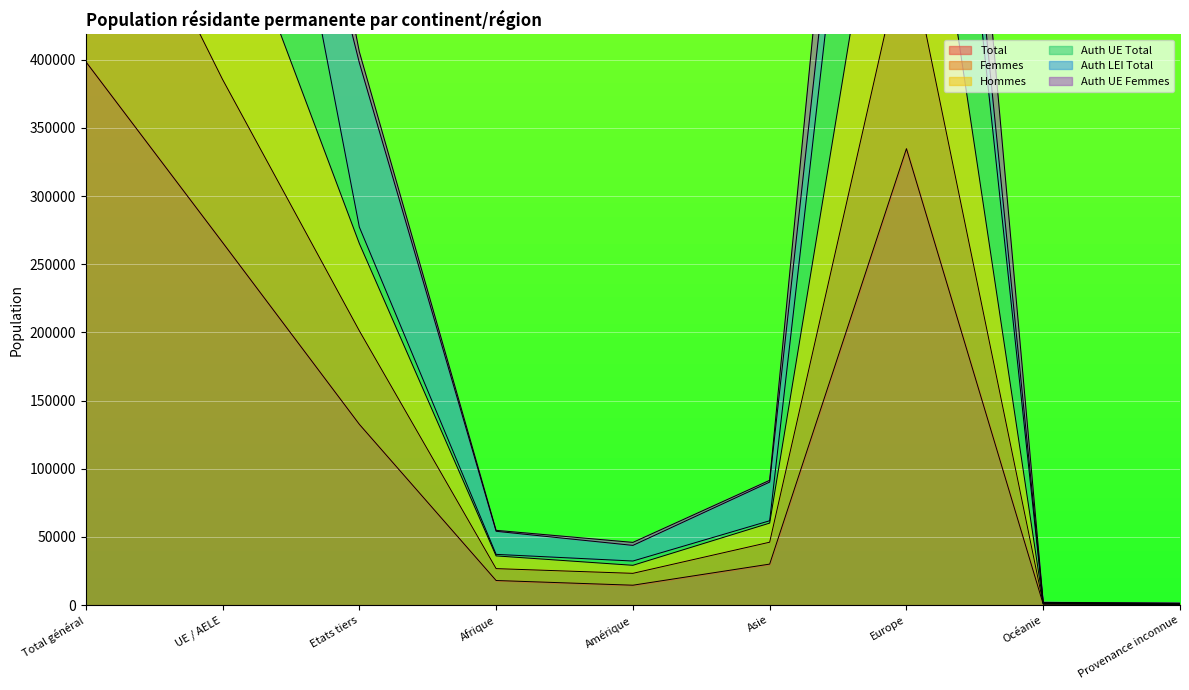

What is the difference between the highest and lowest values at Etats tiers?

273202.3